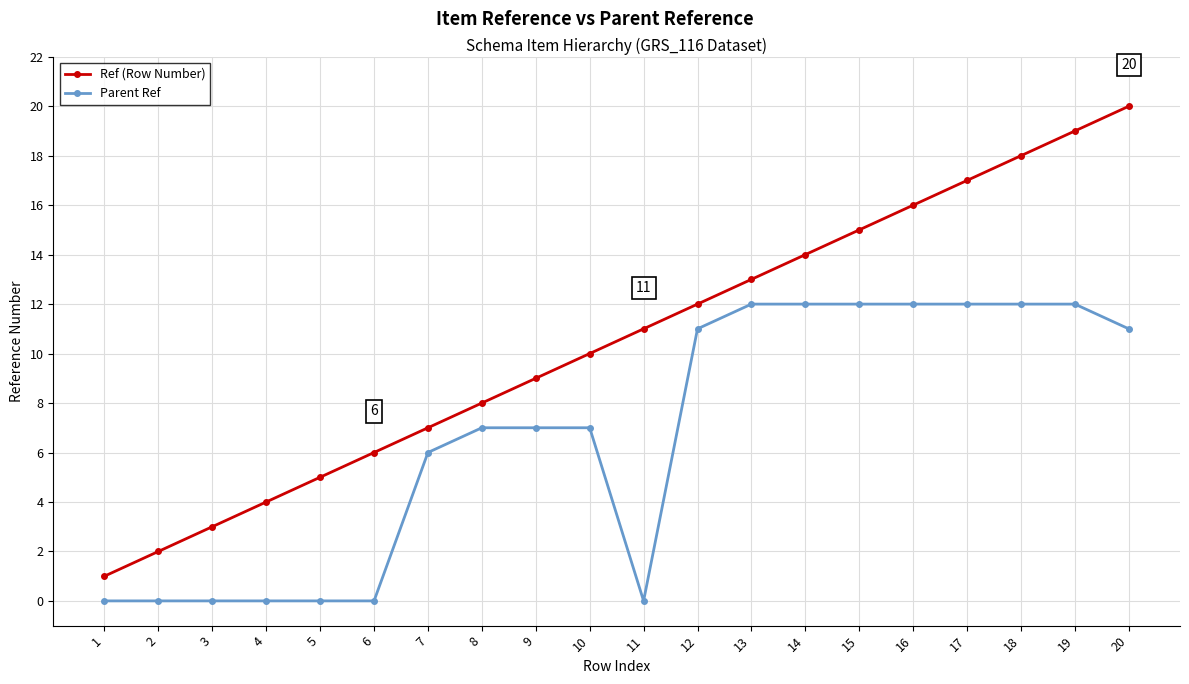

What is the difference between the maximum and minimum values in the Ref (Row Number) series?

19